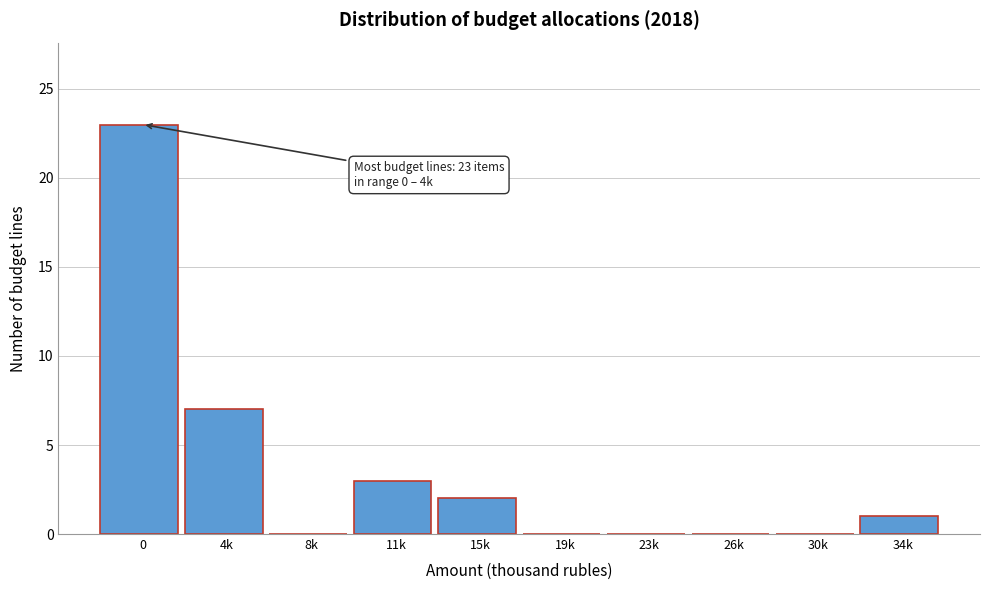

Reading left to right, extract all data points from this chart.

0=23	4k=7	8k=0	11k=3	15k=2	19k=0	23k=0	26k=0	30k=0	34k=1